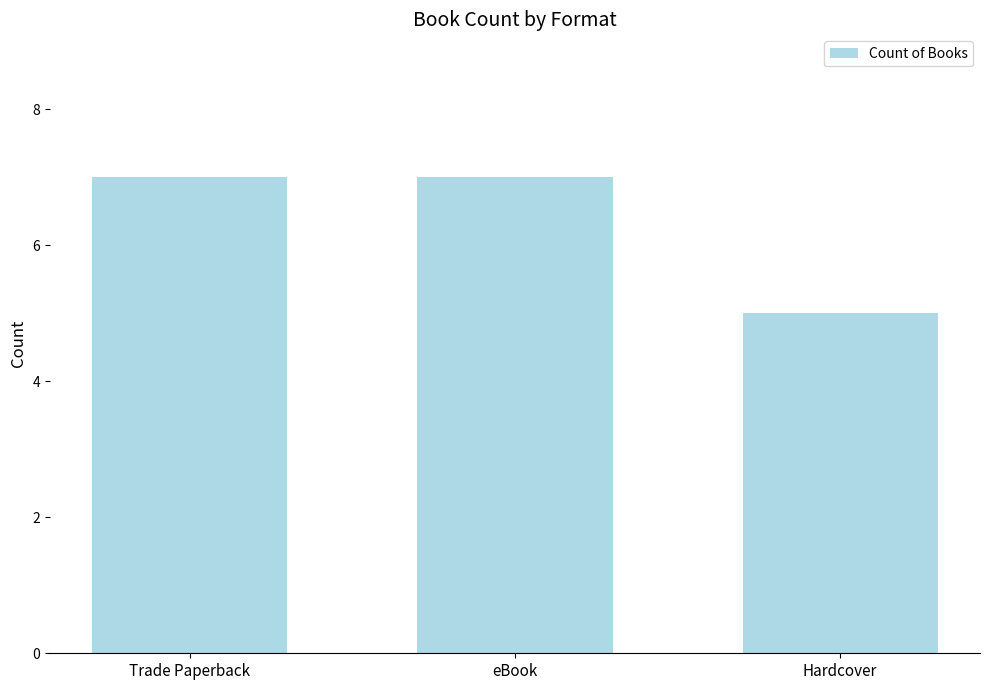

What is the average value?

6